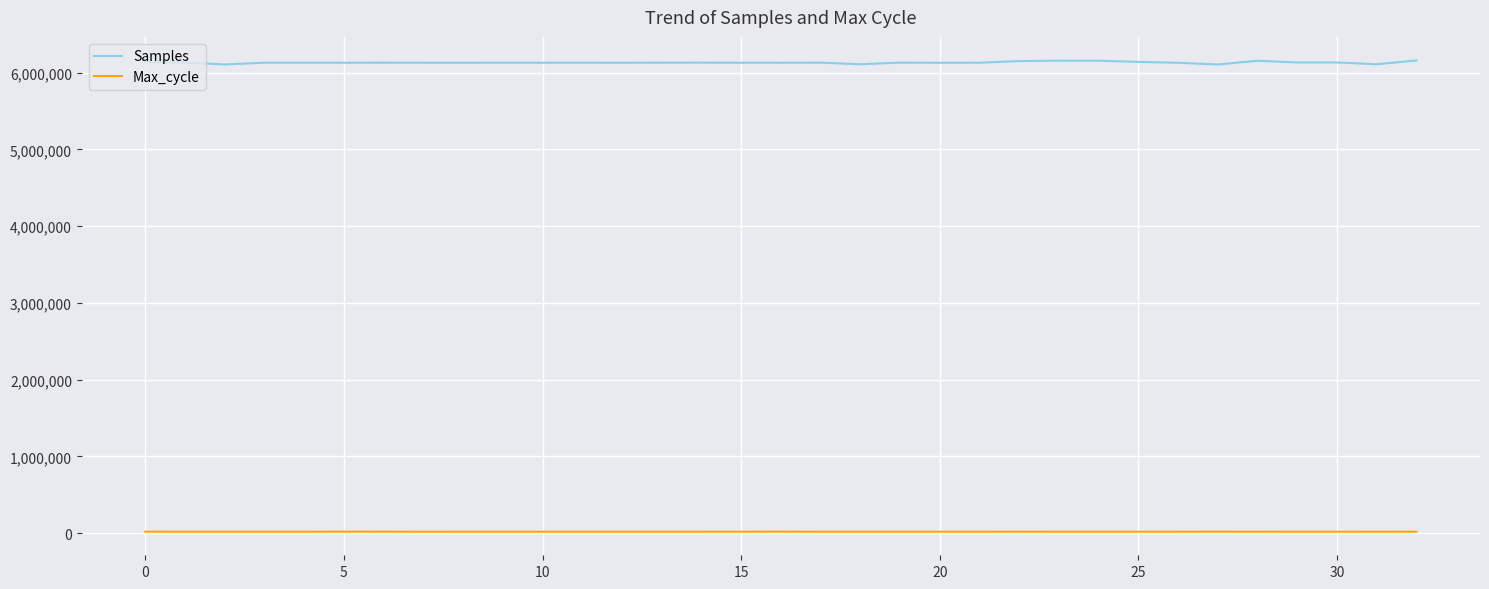

True or false: Samples and Max_cycle cross at least once.

False